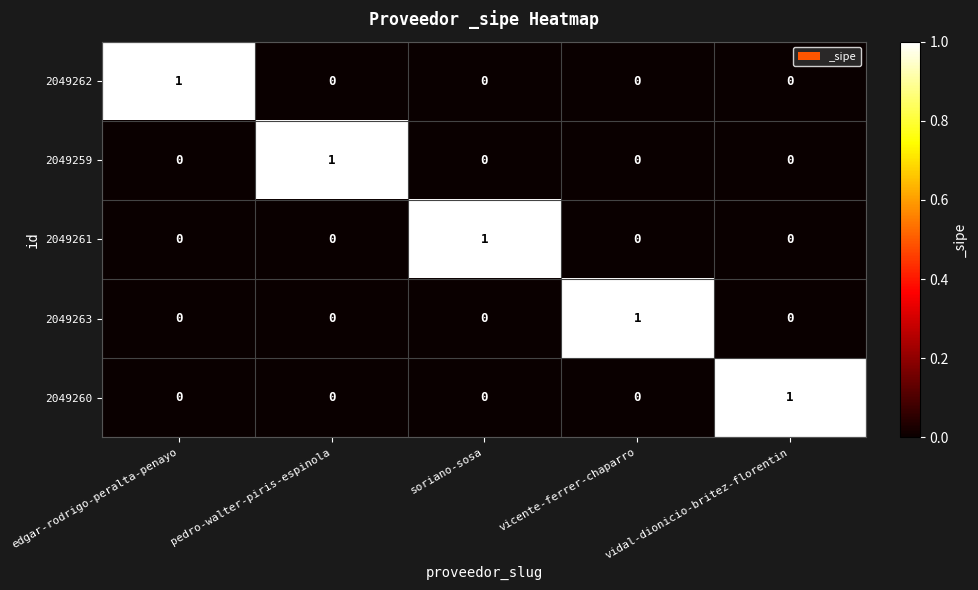

At how many categories does at least one series exceed 0?

5